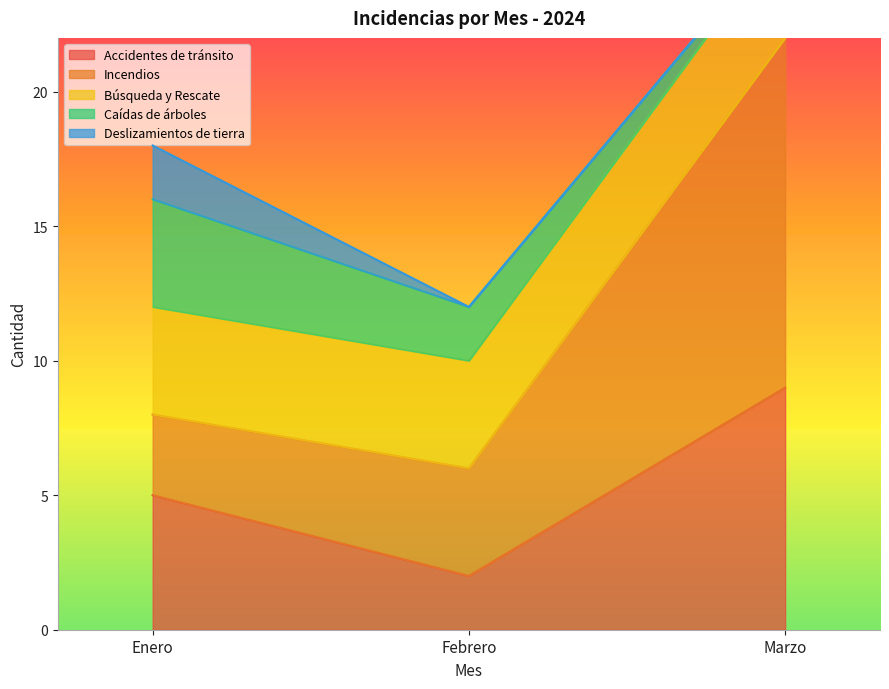

What position from the left is Febrero?

2